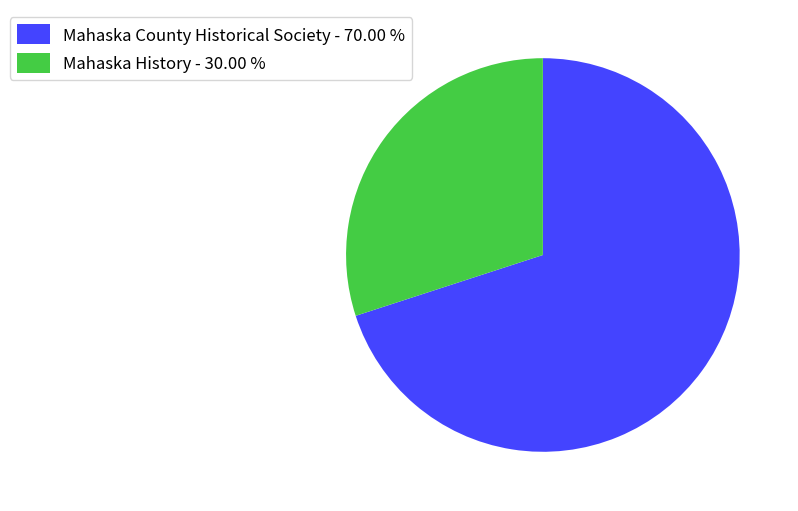

Is Mahaska History - 30.00 % the majority of the pie?

No